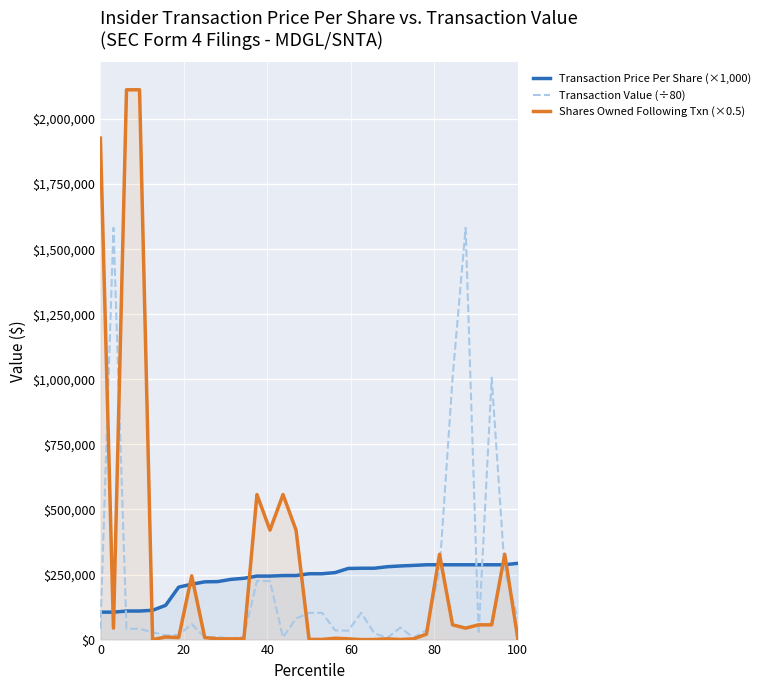

What is the value of the Transaction Price Per Share (×1,000) point at the 5th from the left?

112540.0